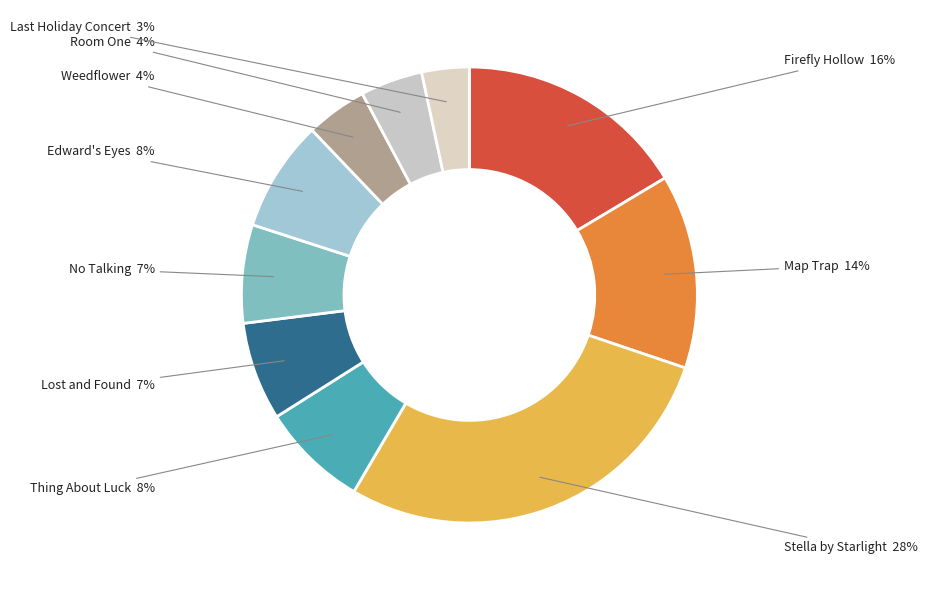

True or false: Lost and Found accounts for 12% of the total.

False